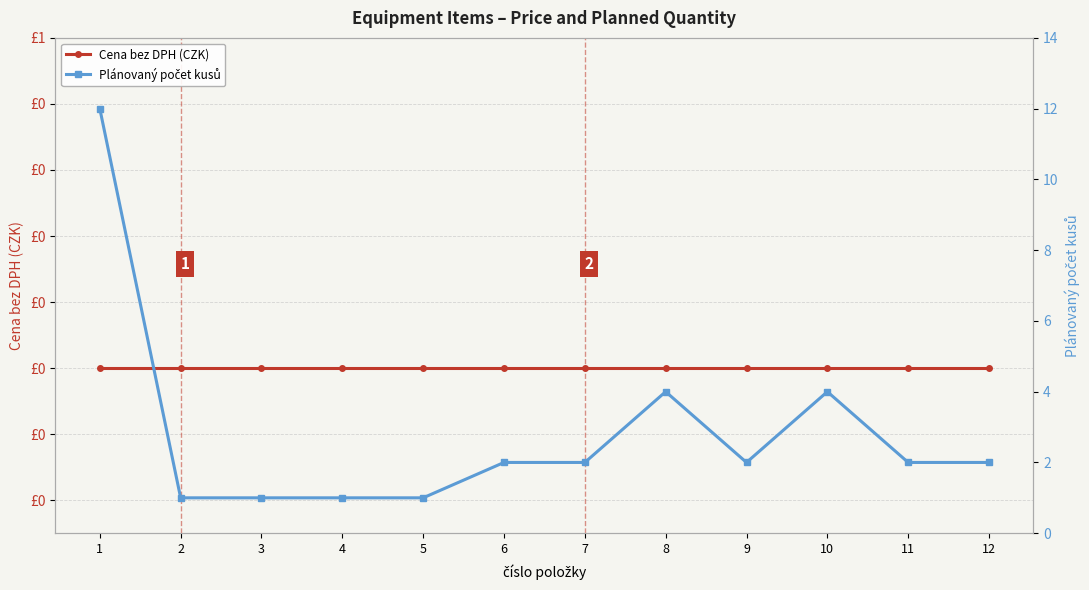

What is the difference between the highest and lowest values at 8?

4